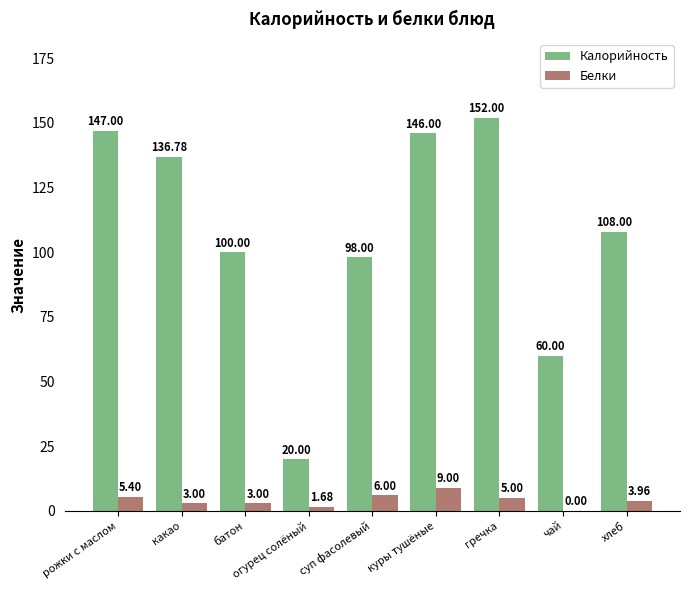

Which category has the highest value in the Калорийность series?

гречка